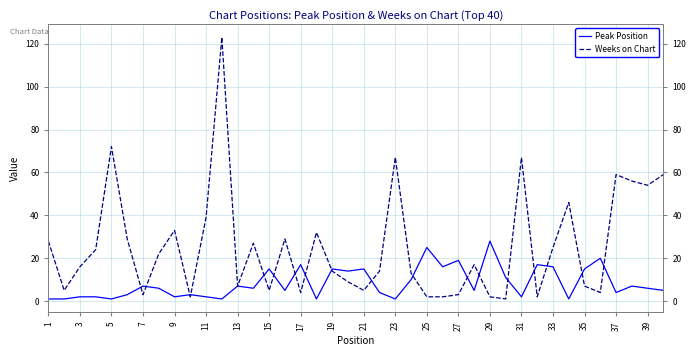

The Weeks on Chart series shows 1 at 25. True or false?

False